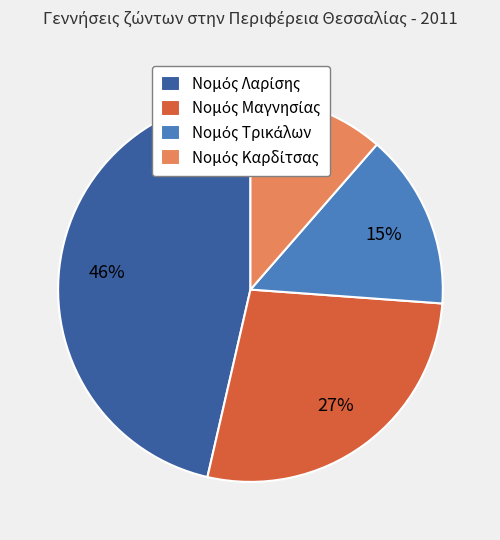

To the nearest percent, what is the average slice percentage?

25%